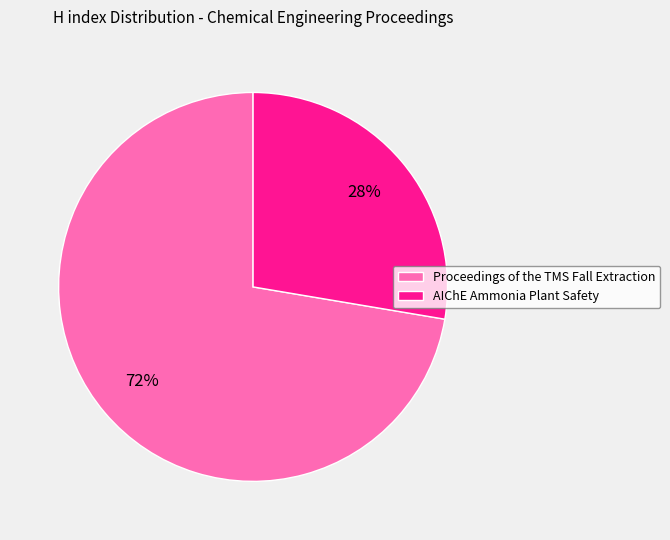

Count the number of slices in the pie.

2